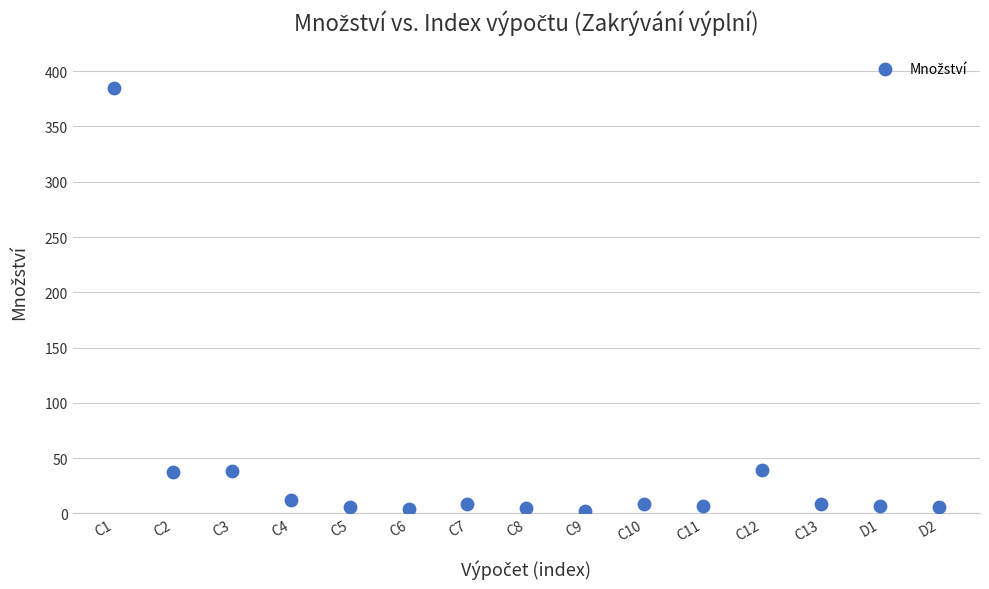

What is the range of Y values (max minus min)?

382.3